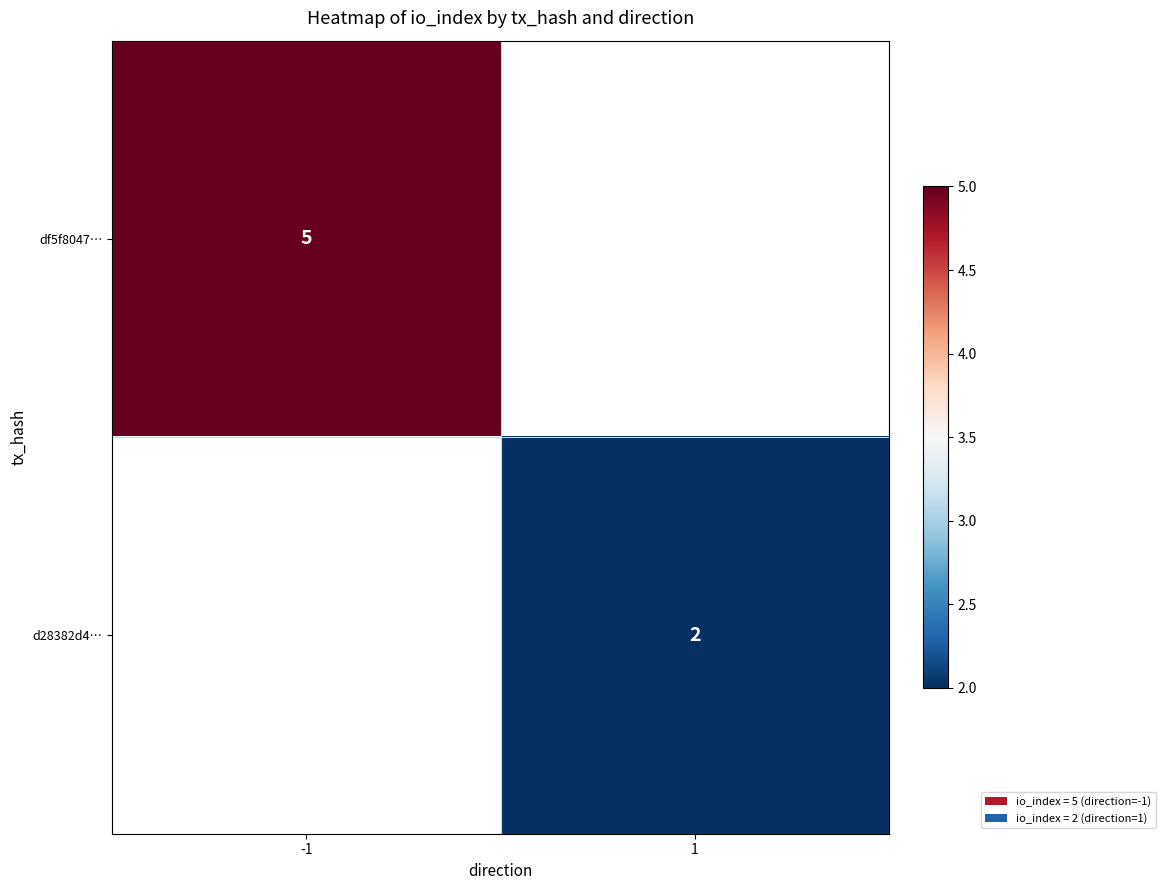

The value of df5f8047… at -1 is 1. True or false?

False